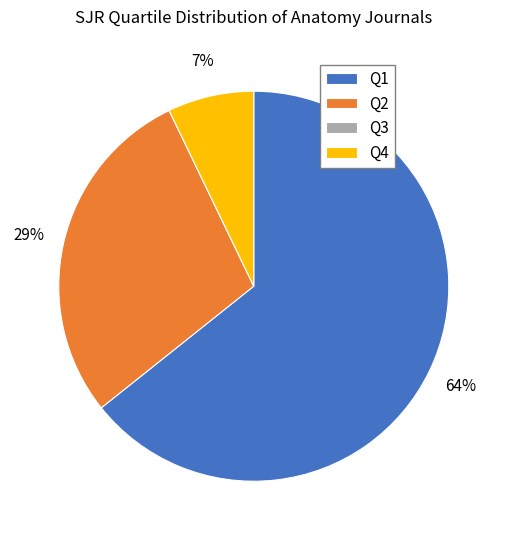

Which category accounts for the majority?

Q1